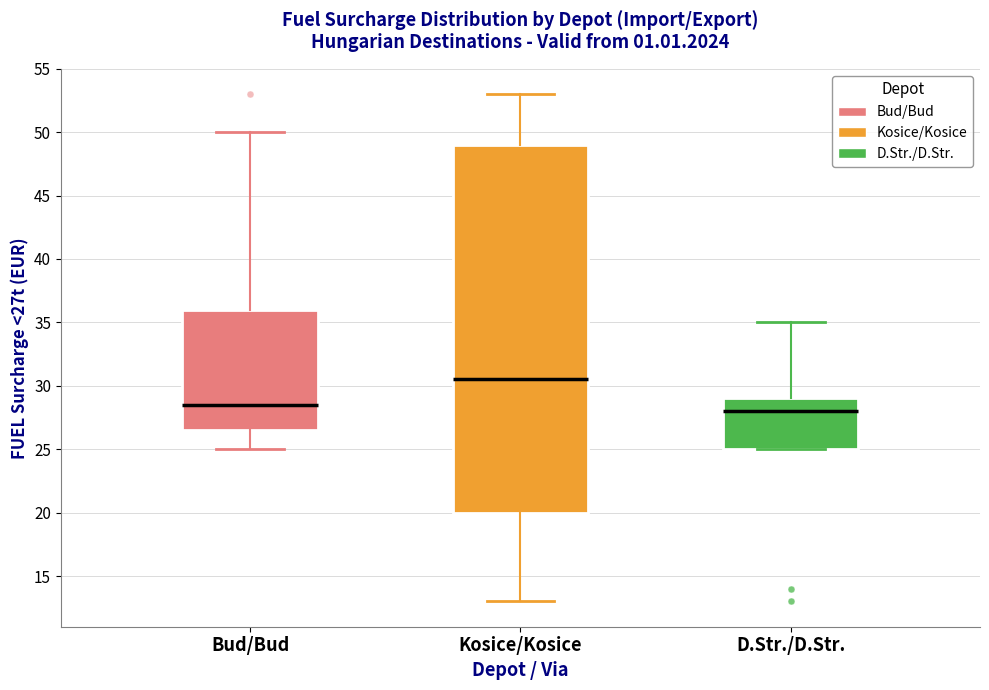

Reading left to right, transcribe this box plot: for each box, give where its median line is, the range the box spans, and where its two whiskers end, as read against the y-axis. The values are not printed on the chart, so give them approximately, as read against the axis.

Bud/Bud: median 28.5, box 26.5 to 36.0, whiskers 25.0 to 50.0
Kosice/Kosice: median 30.5, box 20.0 to 49.0, whiskers 13.0 to 53.0
D.Str./D.Str.: median 28.0, box 25.0 to 29.0, whiskers 25.0 to 35.0